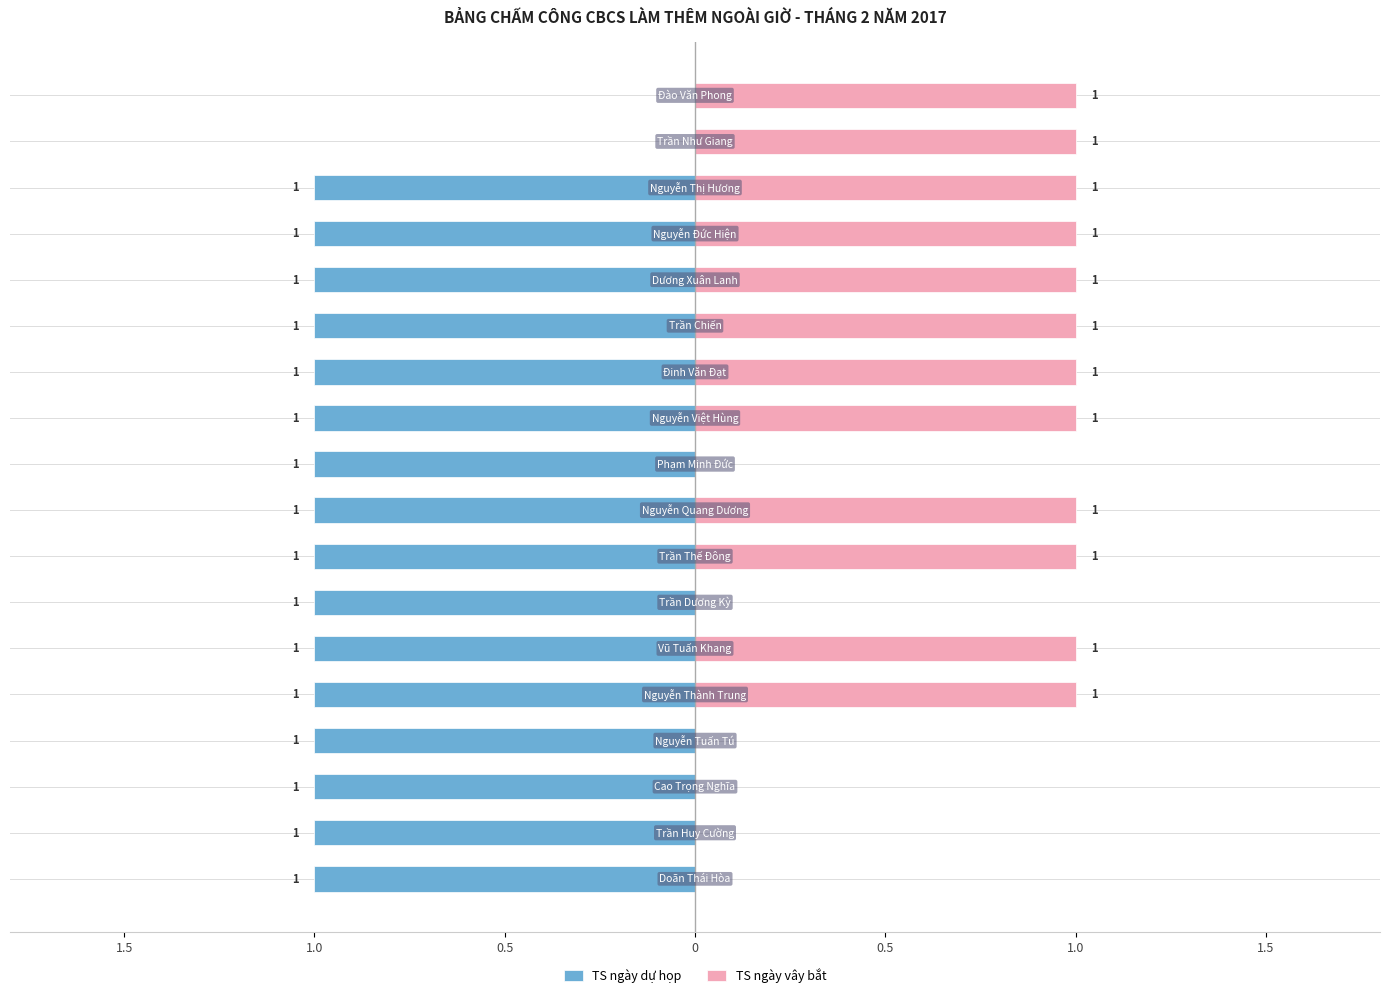

Which series has the widest spread of values?

TS ngày dự họp